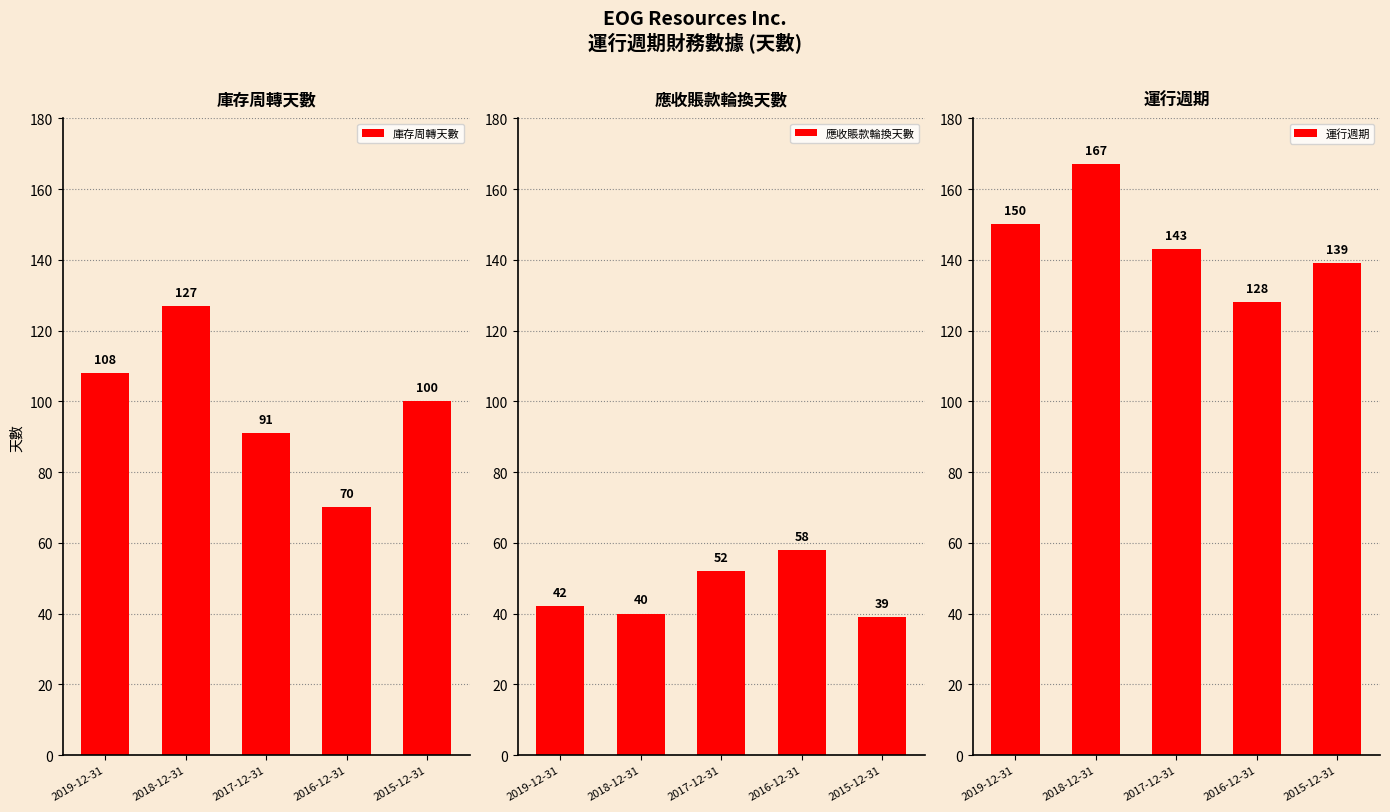

What is the difference between the 應收賬款輪換天數 values at 2017-12-31 and 2018-12-31?

12